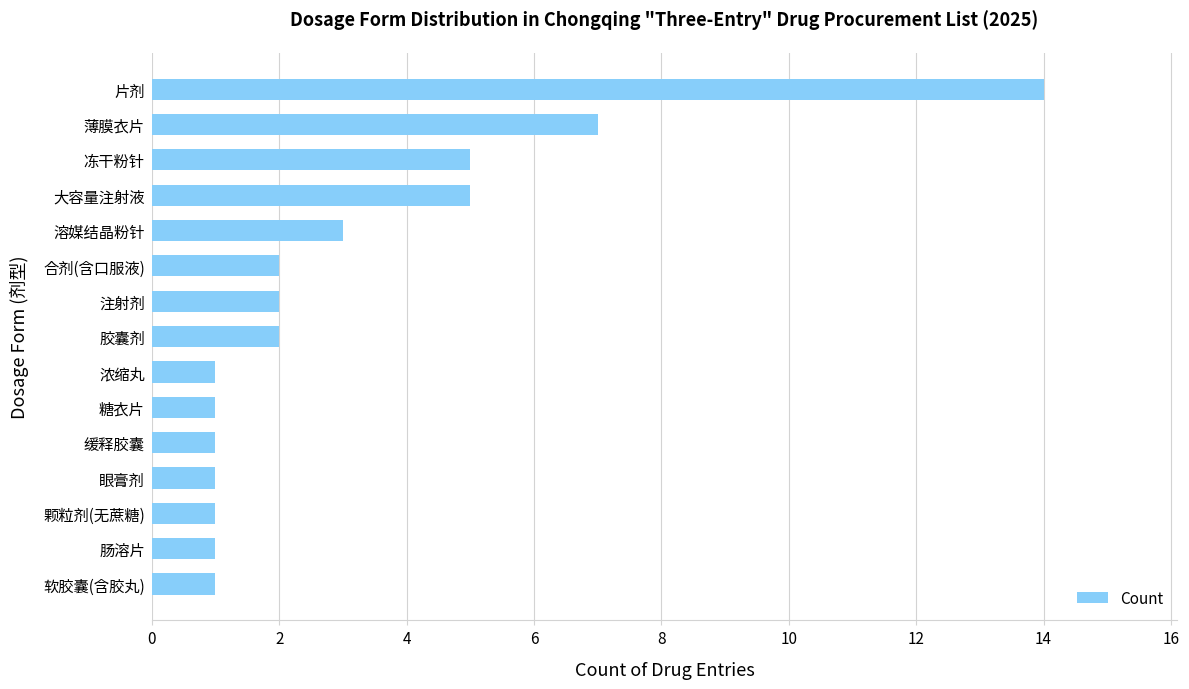

Reading top to bottom, what are all the values shown in this chart?

14	7	5	5	3	2	2	2	1	1	1	1	1	1	1